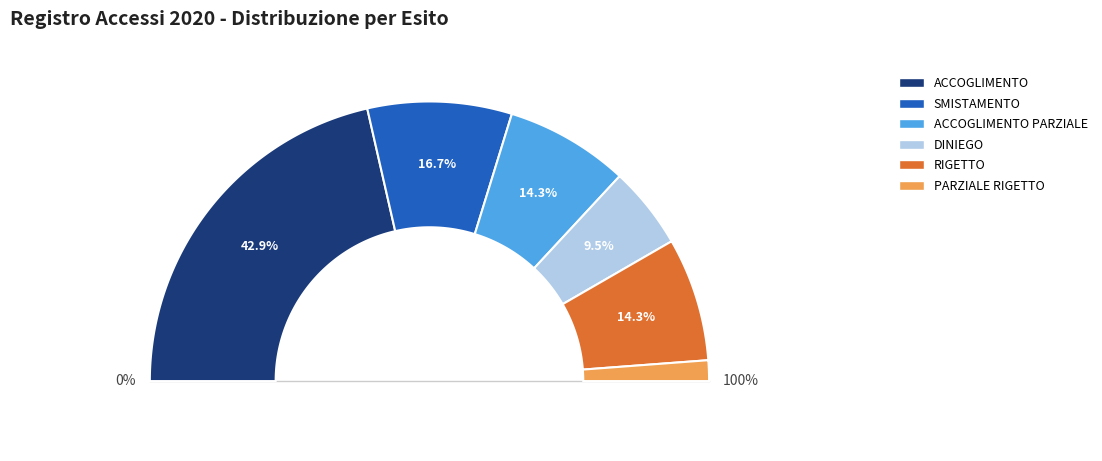

Which slice is the largest?

ACCOGLIMENTO